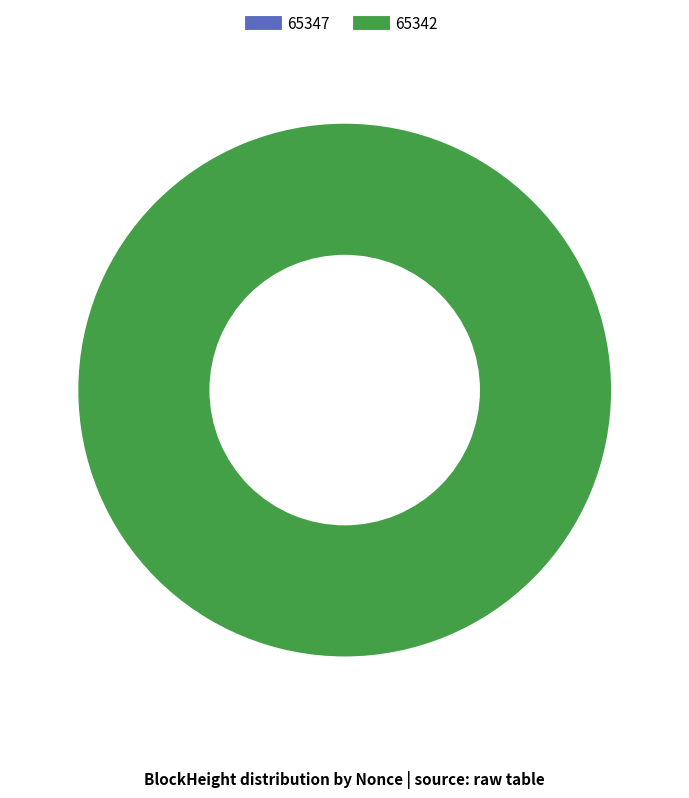

True or false: 65342 accounts for 100% of the total.

True